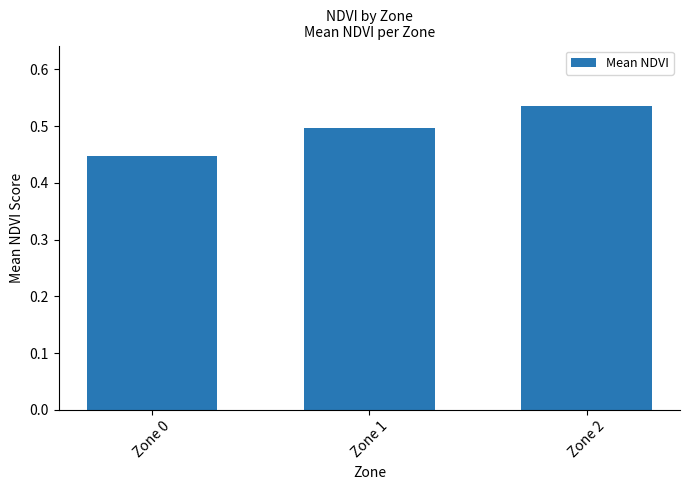

Which category has the highest value across all series?

Zone 2